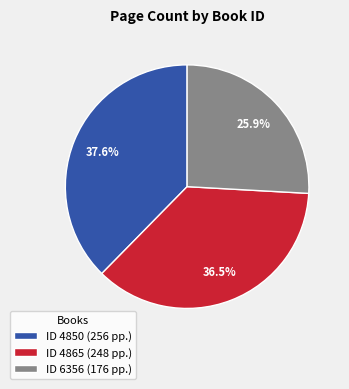

Combined, what portion of the pie is ID 4865 (248 pp.) and ID 6356 (176 pp.)?

62.4%